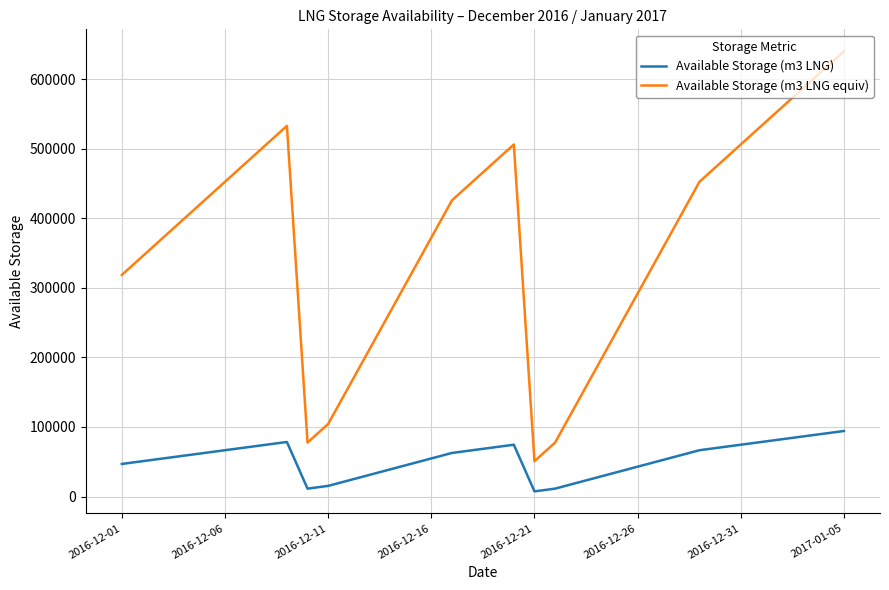

What is the highest value of the Available Storage (m3 LNG) series?

94228.0